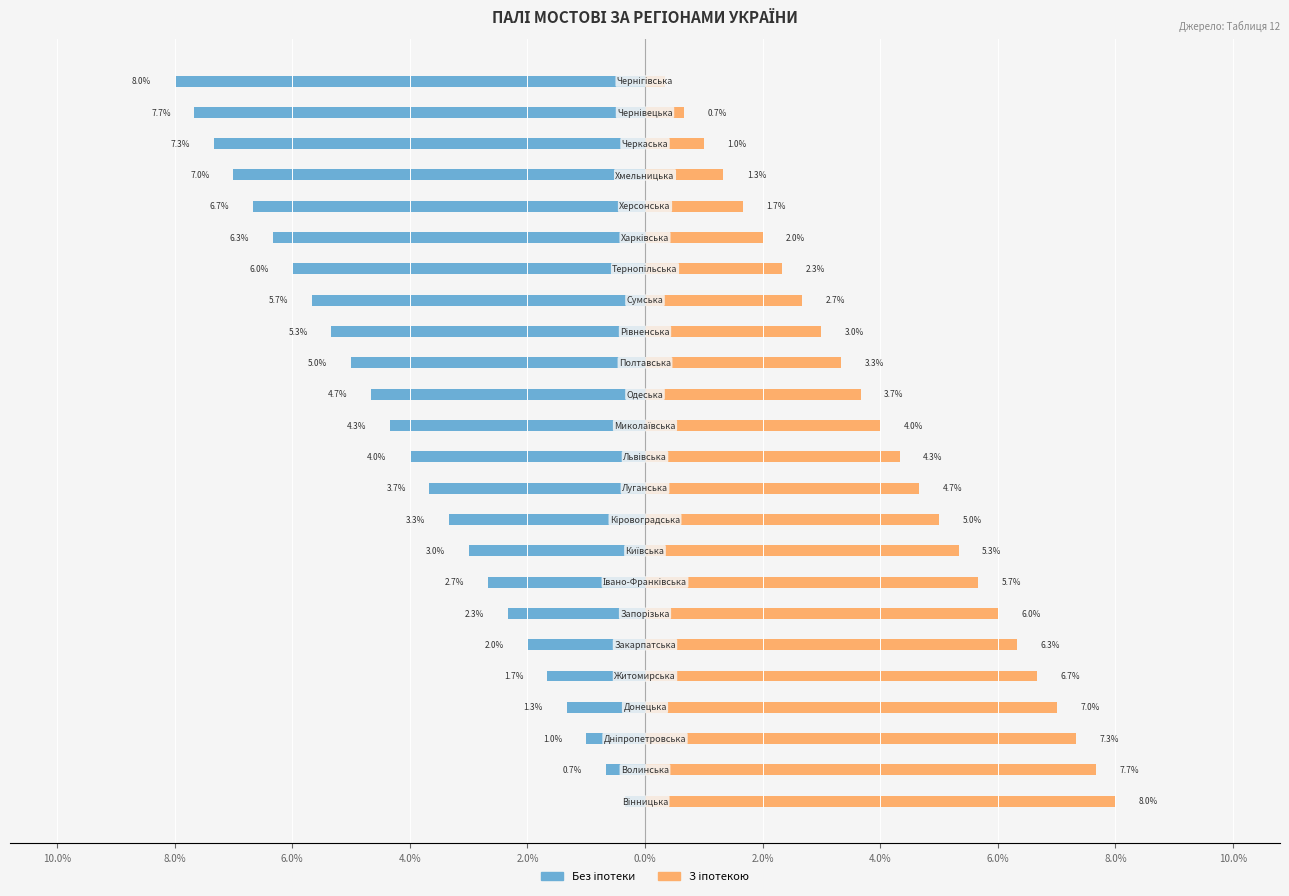

How many bars are there in total?

48